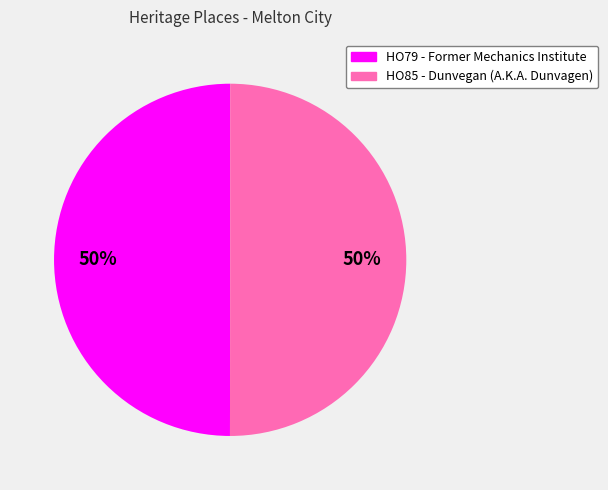

Is it true that HO85 - Dunvegan (A.K.A. Dunvagen) is 50% of the pie?

True